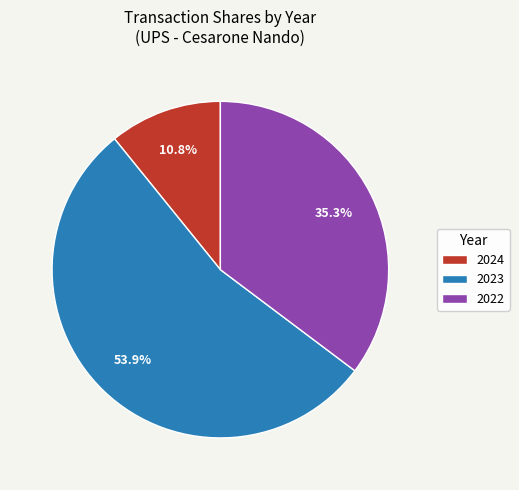

Does 2024 represent more than half of the total?

No